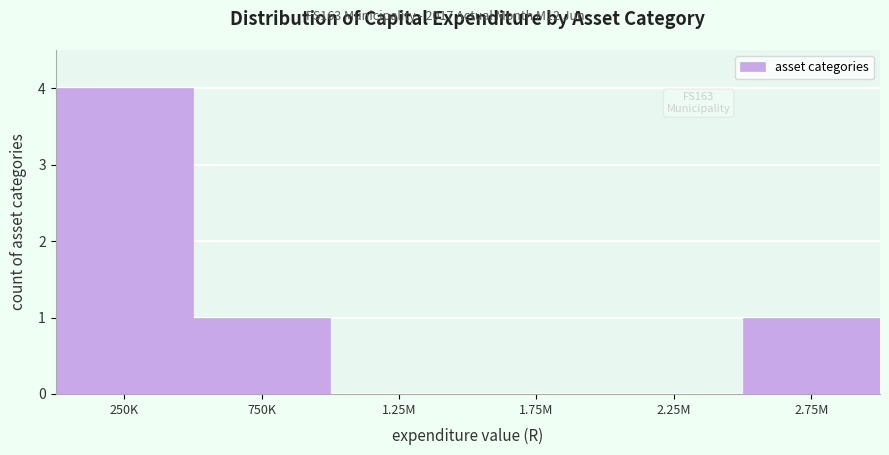

Reading left to right, what are all the values shown in this chart?

250K=4	750K=1	1.25M=0	1.75M=0	2.25M=0	2.75M=1